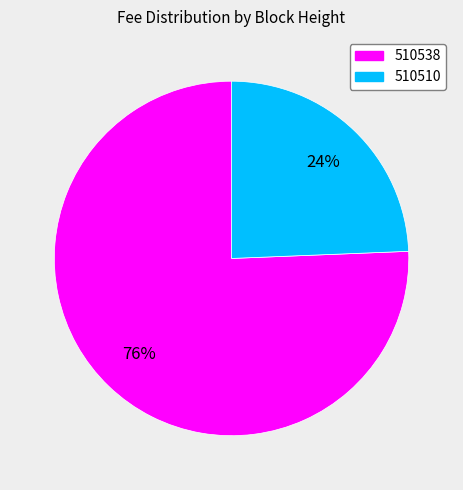

Between 510510 and 510538, which is larger?

510538